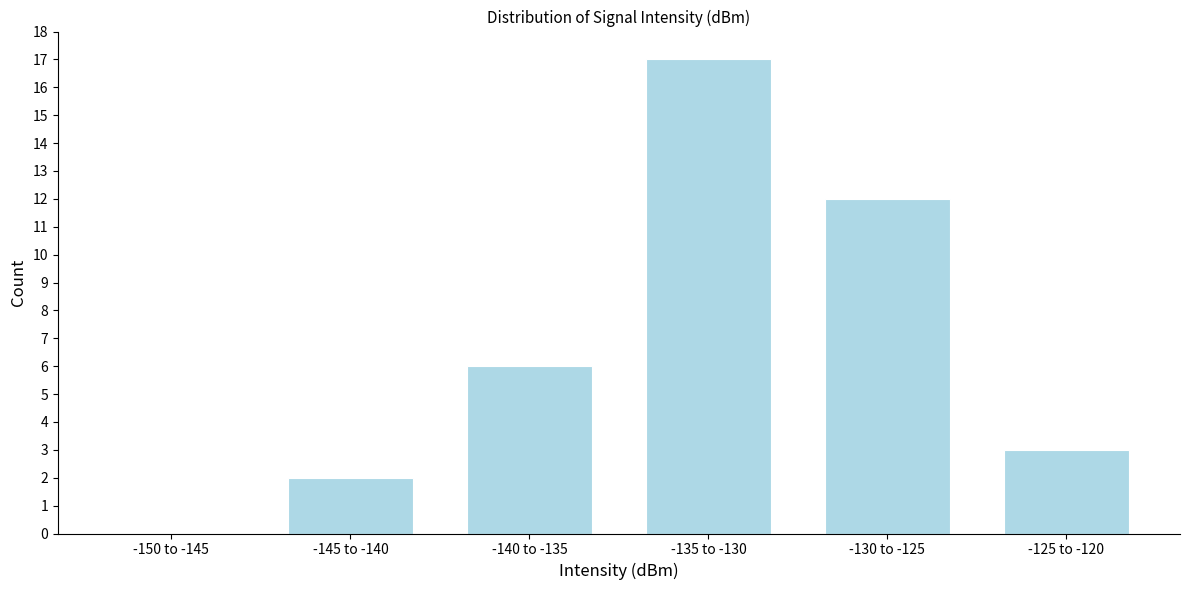

Reading left to right, list all the values displayed in this chart.

-150 to -145=0	-145 to -140=2	-140 to -135=6	-135 to -130=17	-130 to -125=12	-125 to -120=3